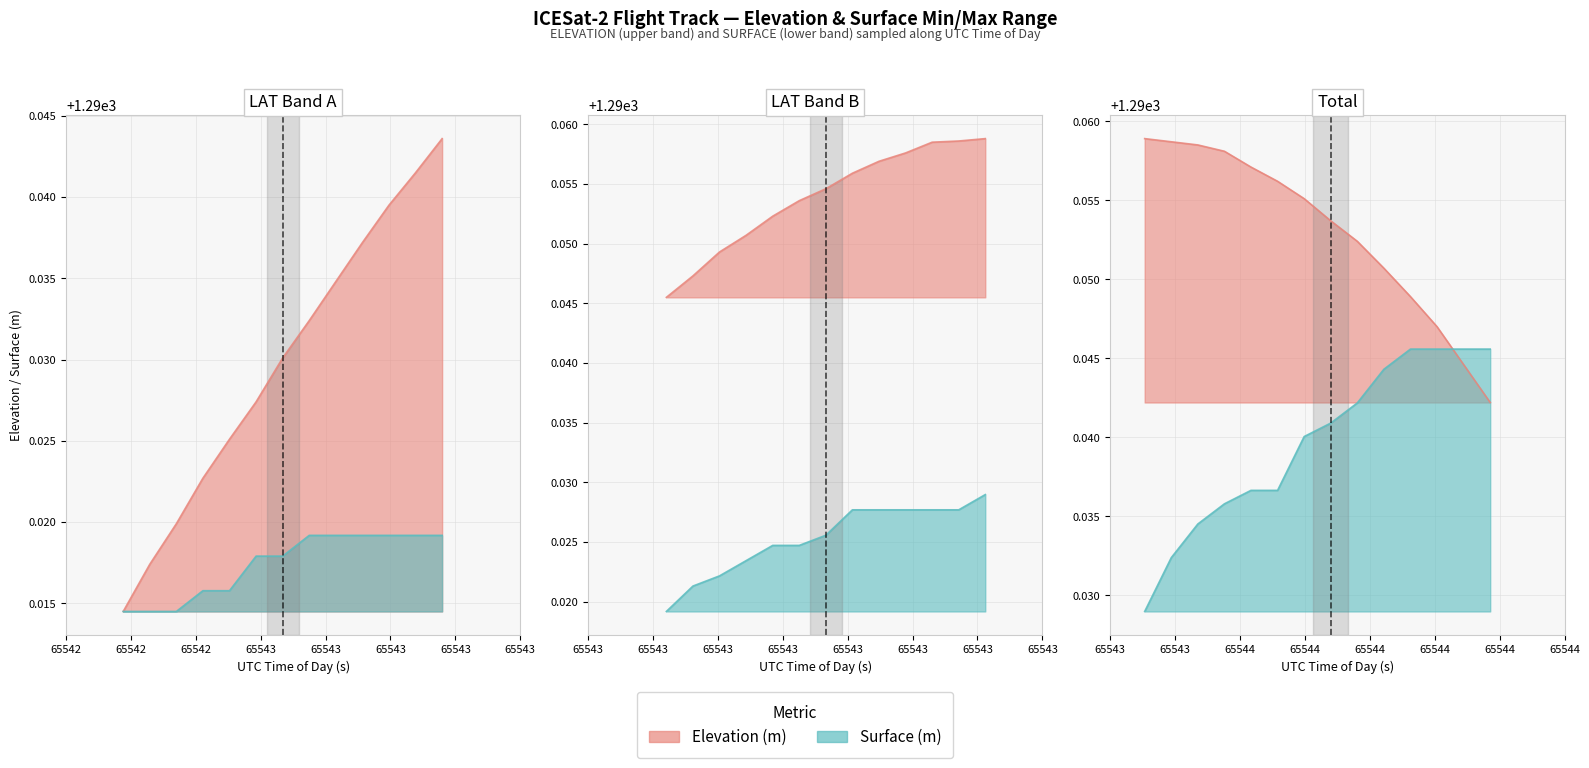

True or false: ELEVATION has more than 1 points higher than both neighbors.

False